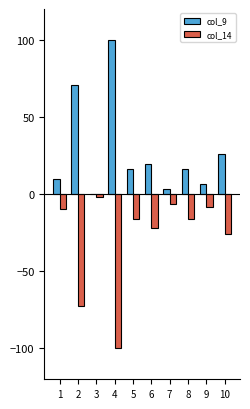

What is the highest value of the col_9 series?

100.0